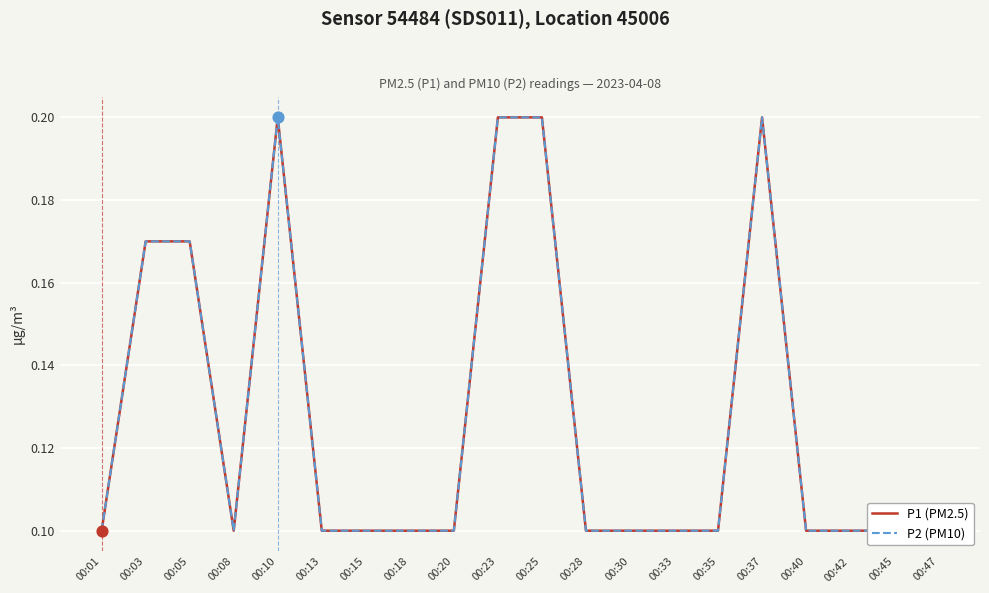

Which series reaches the maximum Y coordinate?

P1 (PM2.5)